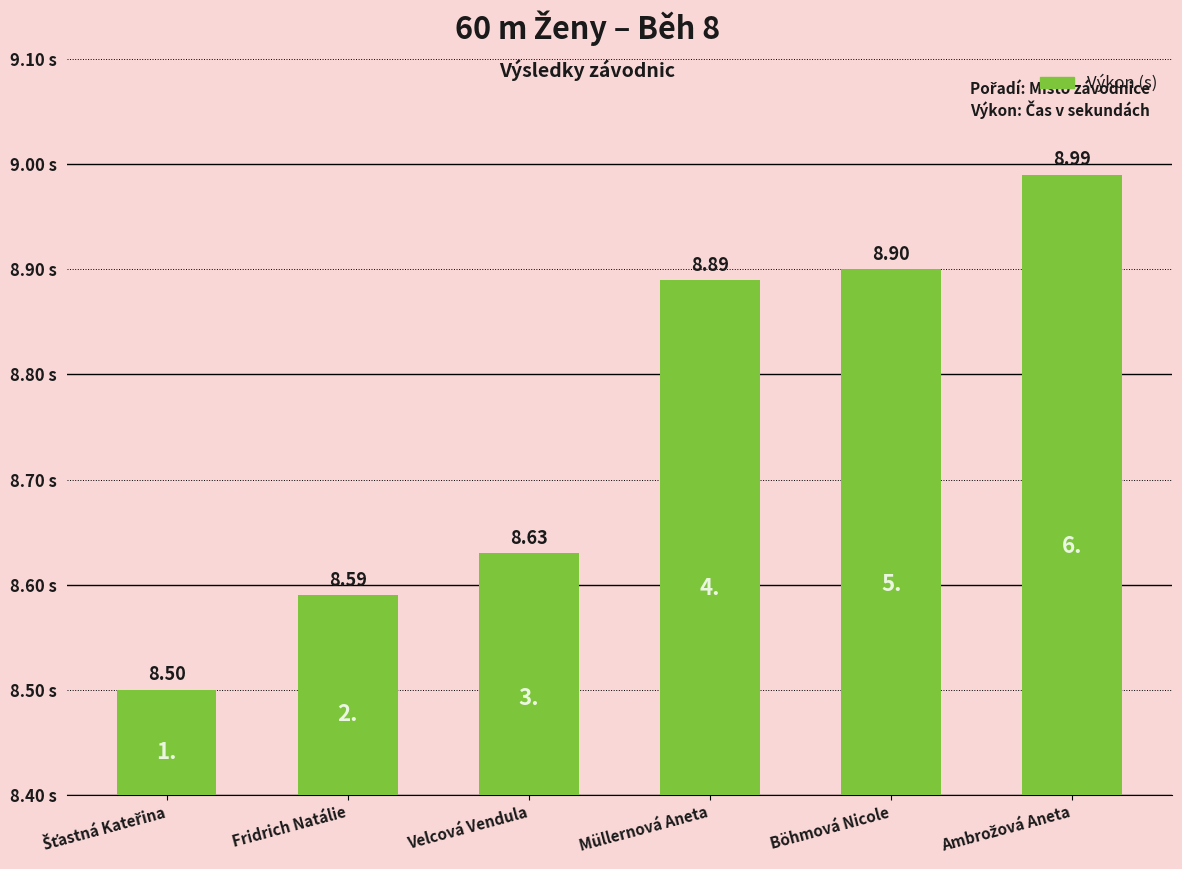

What is the label of the 5th bar from the left?

Böhmová Nicole